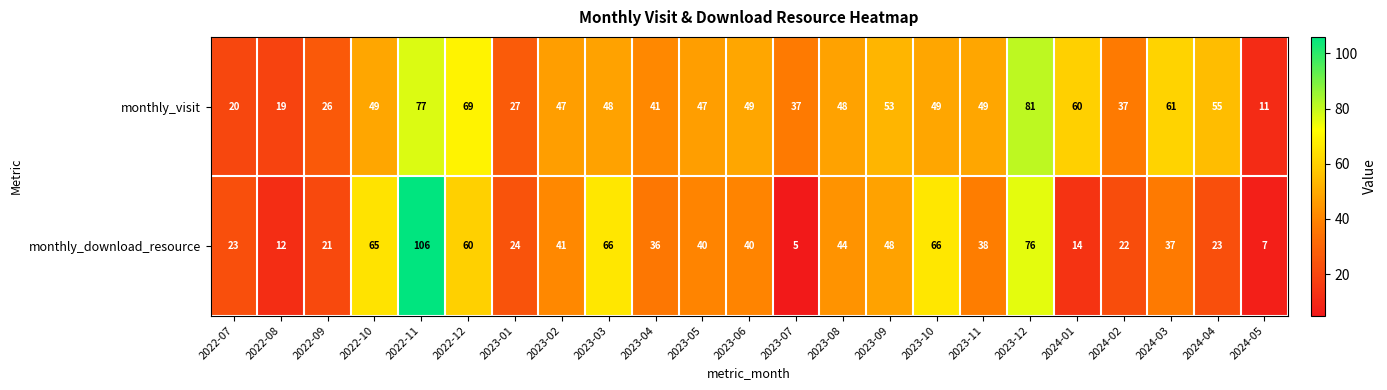

At how many categories does at least one series exceed 22?

21